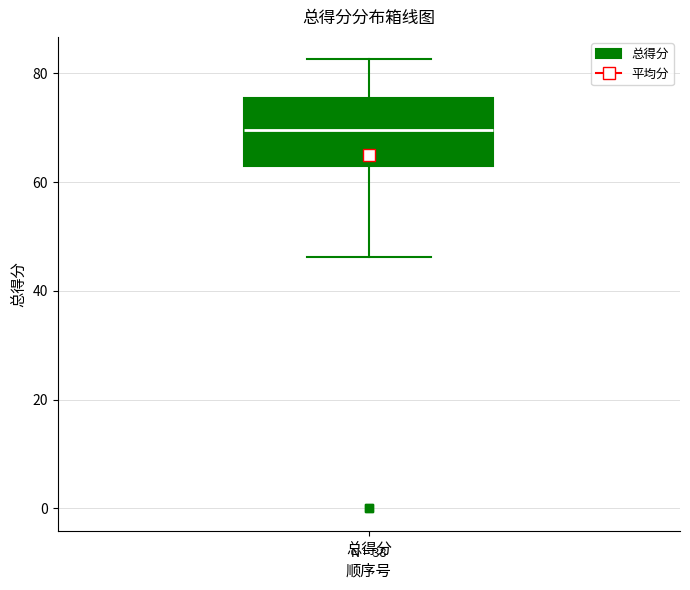

Transcribe this box plot: give where the median line is, the range the box spans, and where the two whiskers end, as read against the y-axis. The values are not printed on the chart, so give them approximately, as read against the axis.

median 70, box 64 to 76, whiskers 46 to 82